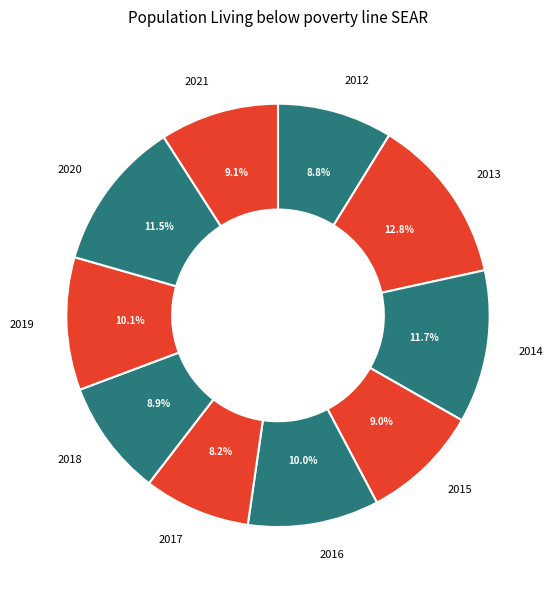

Between 2019 and 2017, which is larger?

2019